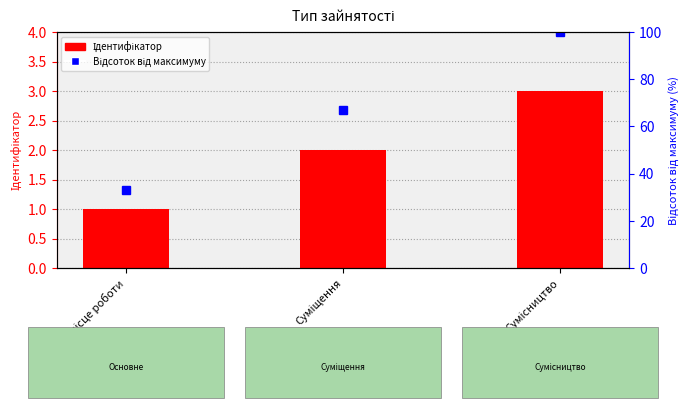

How many values in the Ідентифікатор series are below 2?

1